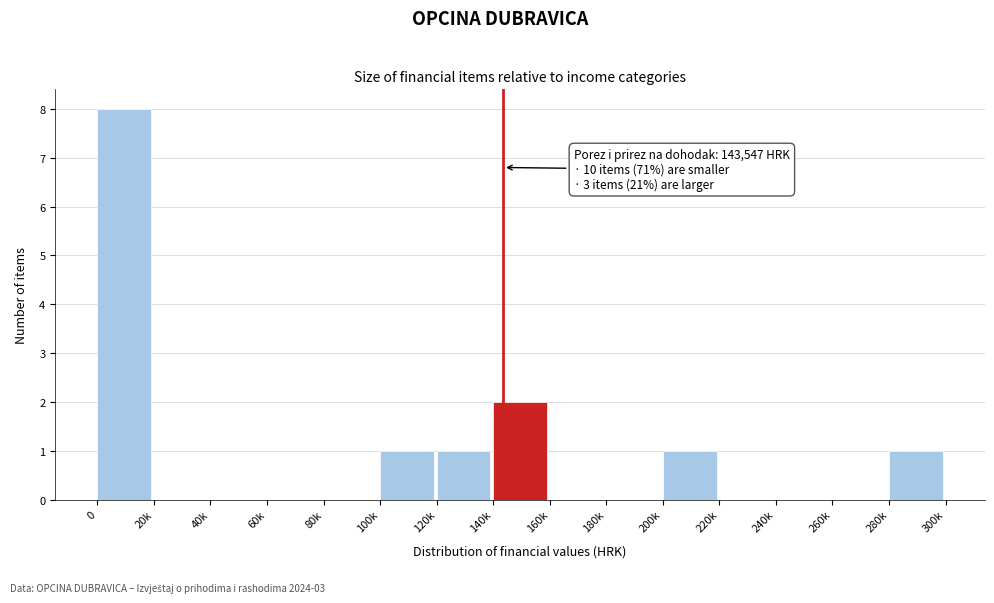

Which has a higher value, 220k or 100k?

100k